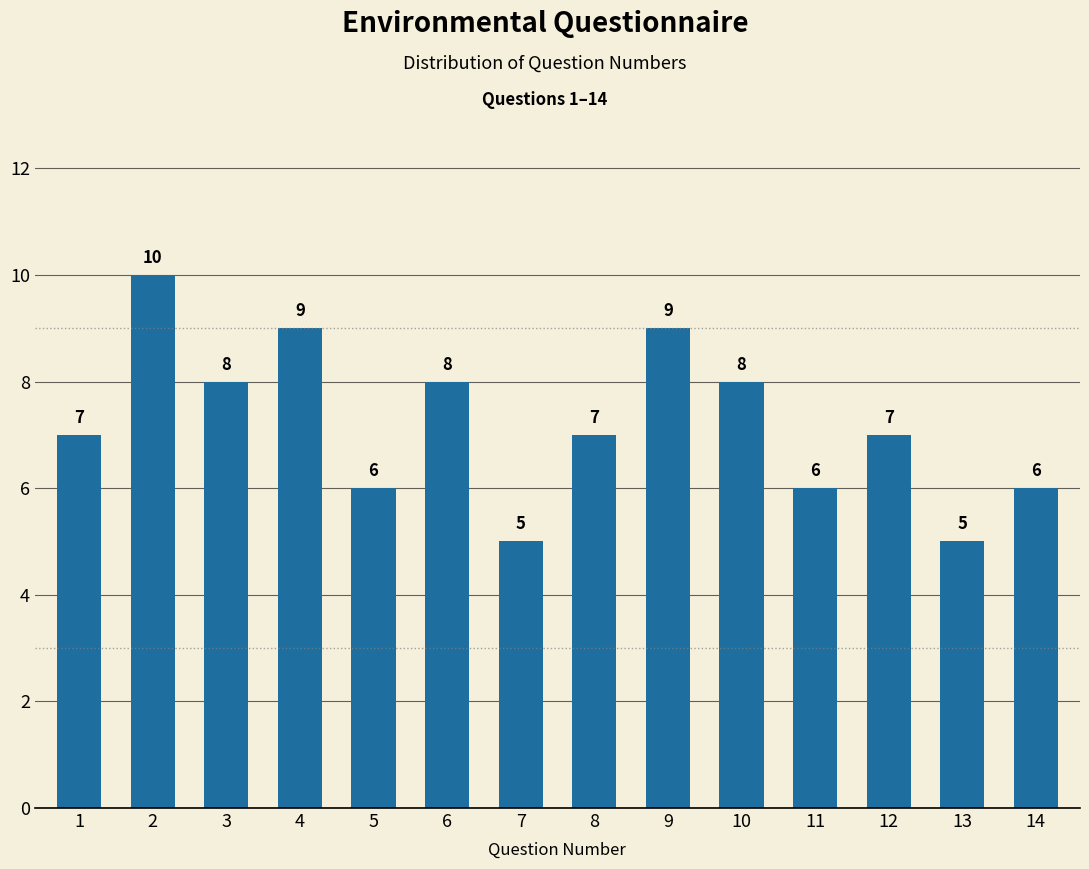

Does the chart contain any negative values?

No